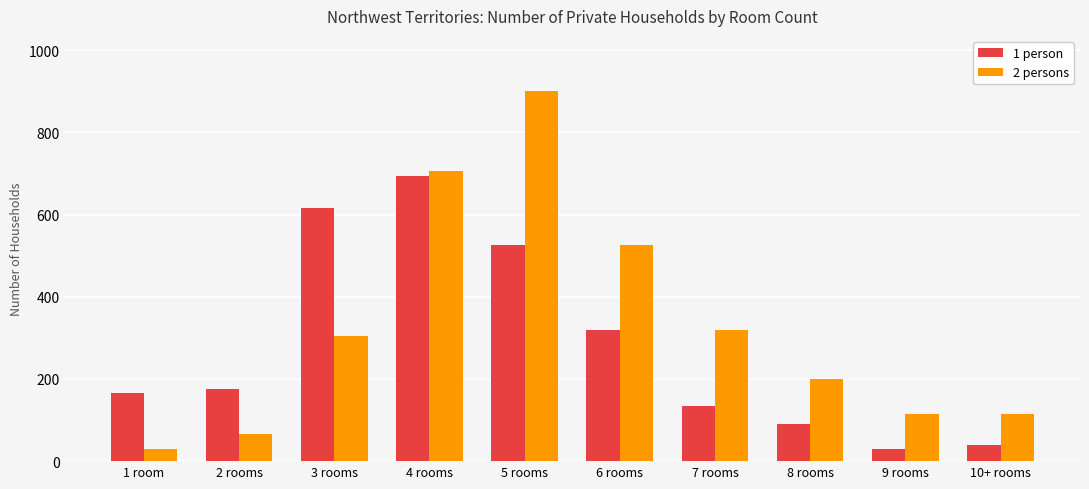

Reading right to left, what are all the values shown in this chart?

1 person: 40	30	90	135	320	525	695	615	175	165
2 persons: 115	115	200	320	525	900	705	305	65	30